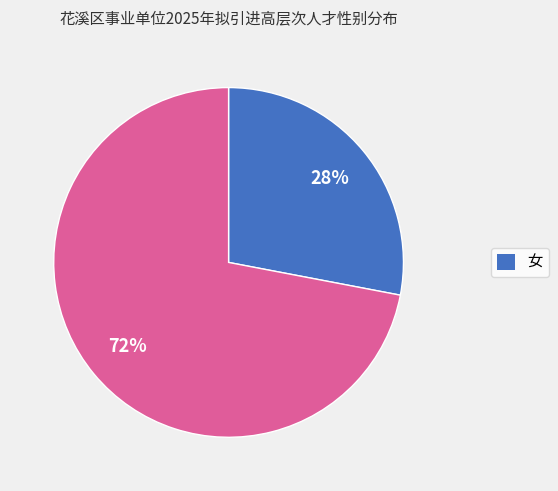

To the nearest percent, what is the average slice percentage?

50%